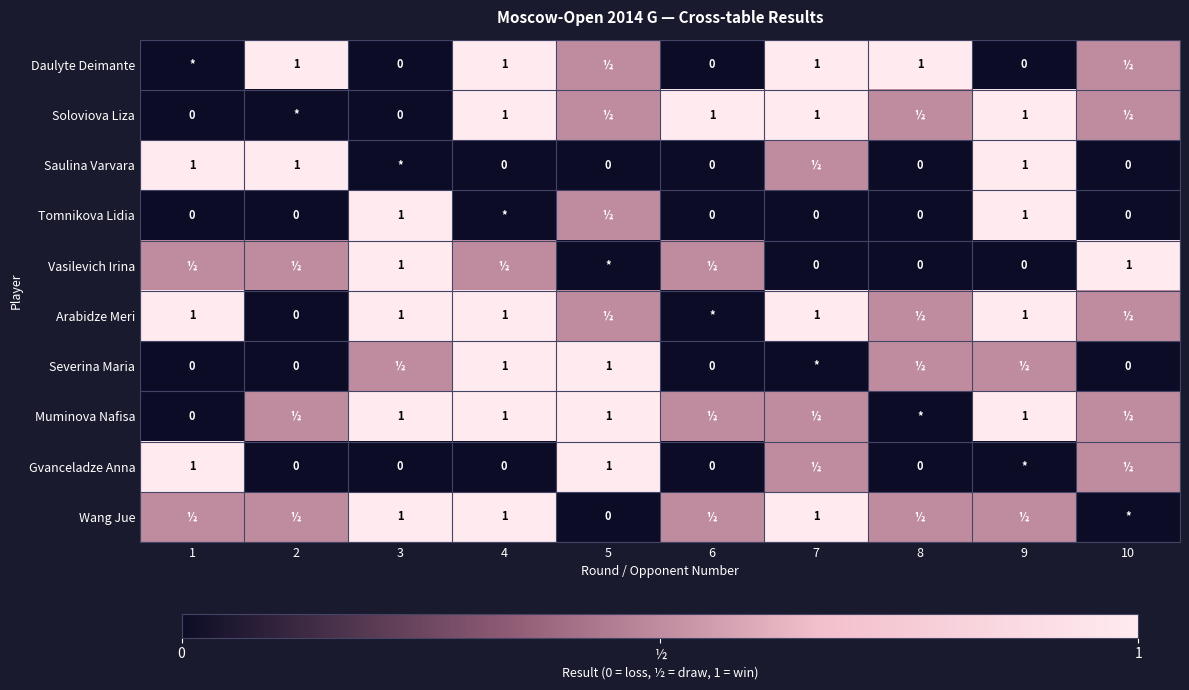

What is the average value of the Muminova Nafisa series?

0.6